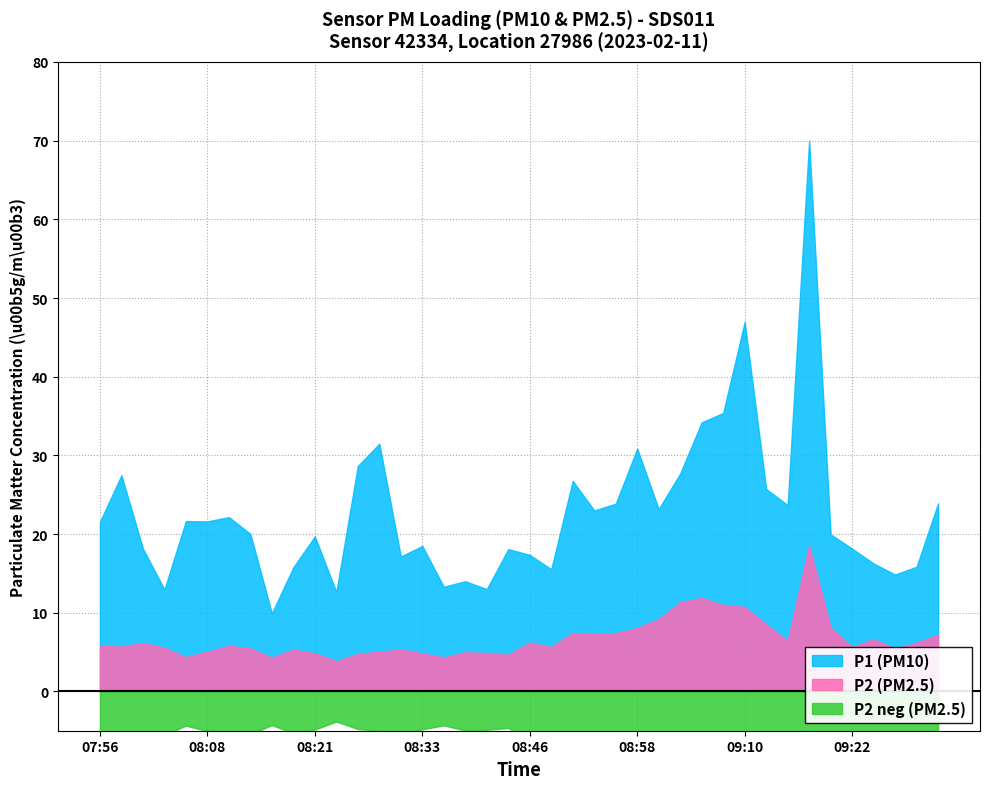

Reading left to right, what are all the values shown in this chart?

P1 (PM10): 21.6	27.5	18.1	12.9	21.6	21.6	22.1	20.0	9.9	15.8	19.7	12.6	28.6	31.5	17.1	18.5	13.3	14.0	13.0	18.1	17.4	15.5	26.8	23.0	23.9	30.9	23.2	27.7	34.2	35.4	47.0	25.7	23.7	70.0	19.9	18.1	16.2	14.8	15.8	23.9
P2 (PM2.5): 5.8	5.7	6.2	5.5	4.3	5.0	5.8	5.5	4.3	5.3	4.8	3.8	4.8	5.0	5.3	4.8	4.3	5.0	4.9	4.7	6.2	5.7	7.4	7.2	7.4	8.1	9.2	11.3	11.9	11.0	10.7	8.5	6.4	18.5	8.1	5.6	6.6	5.5	6.2	7.2